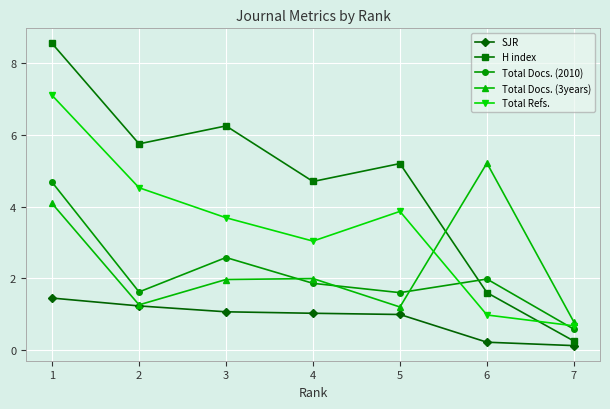

True or false: H index has more than 1 points higher than both neighbors.

True